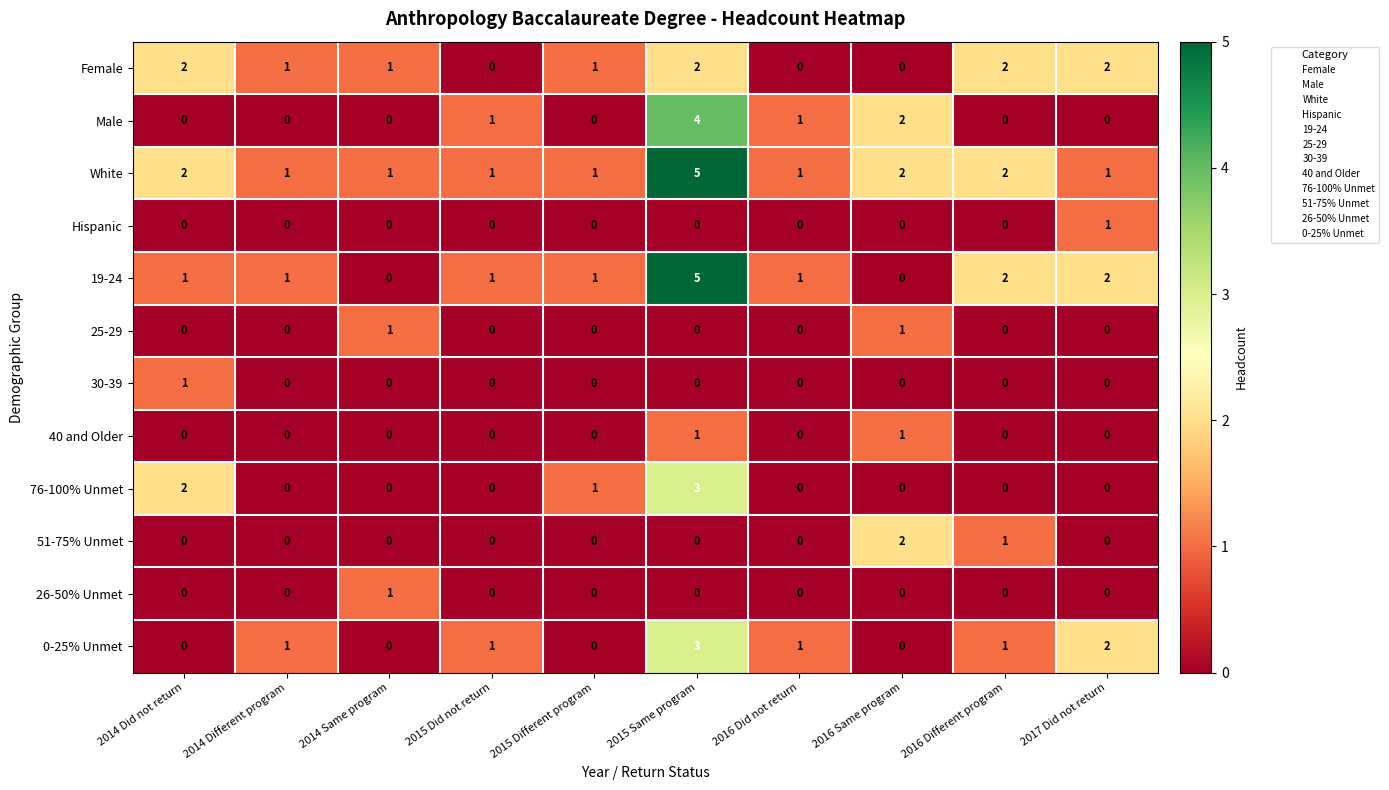

What is the difference between the maximum and minimum values in the 0-25% Unmet series?

3